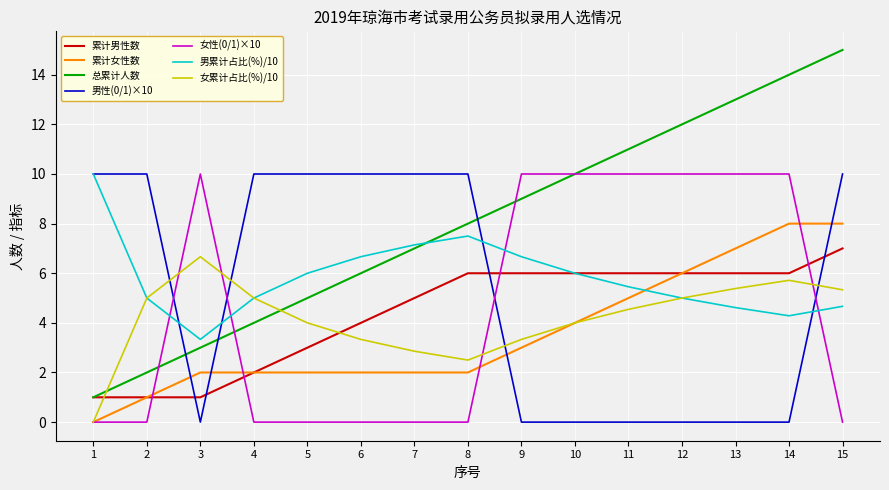

The value of 总累计人数 at 10 is 13.3. True or false?

False